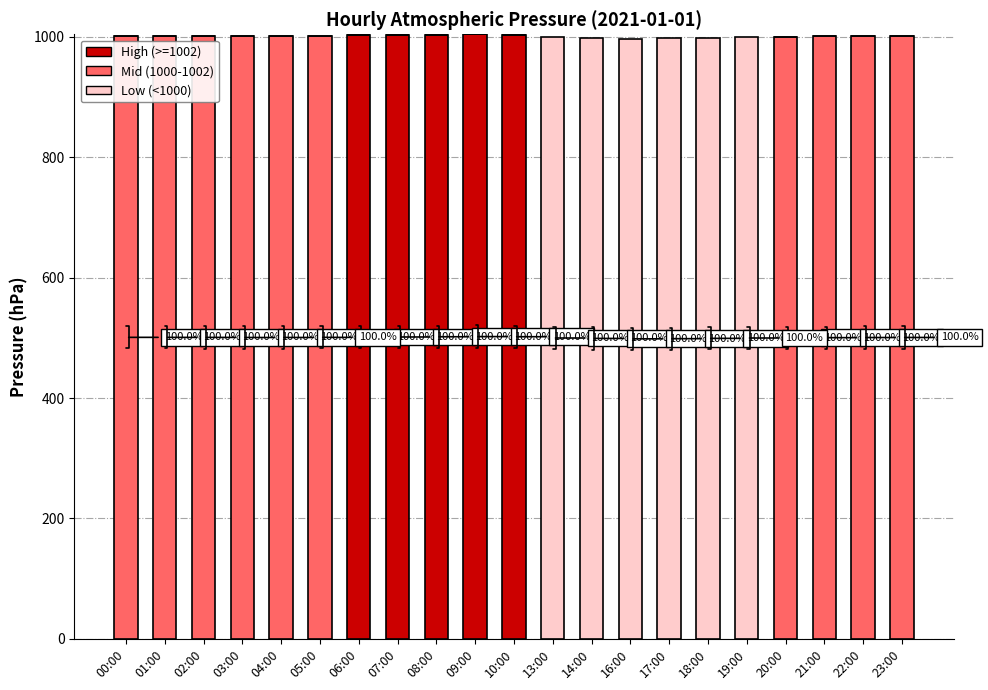

What is the total value across all series at 04:00?

1001.1